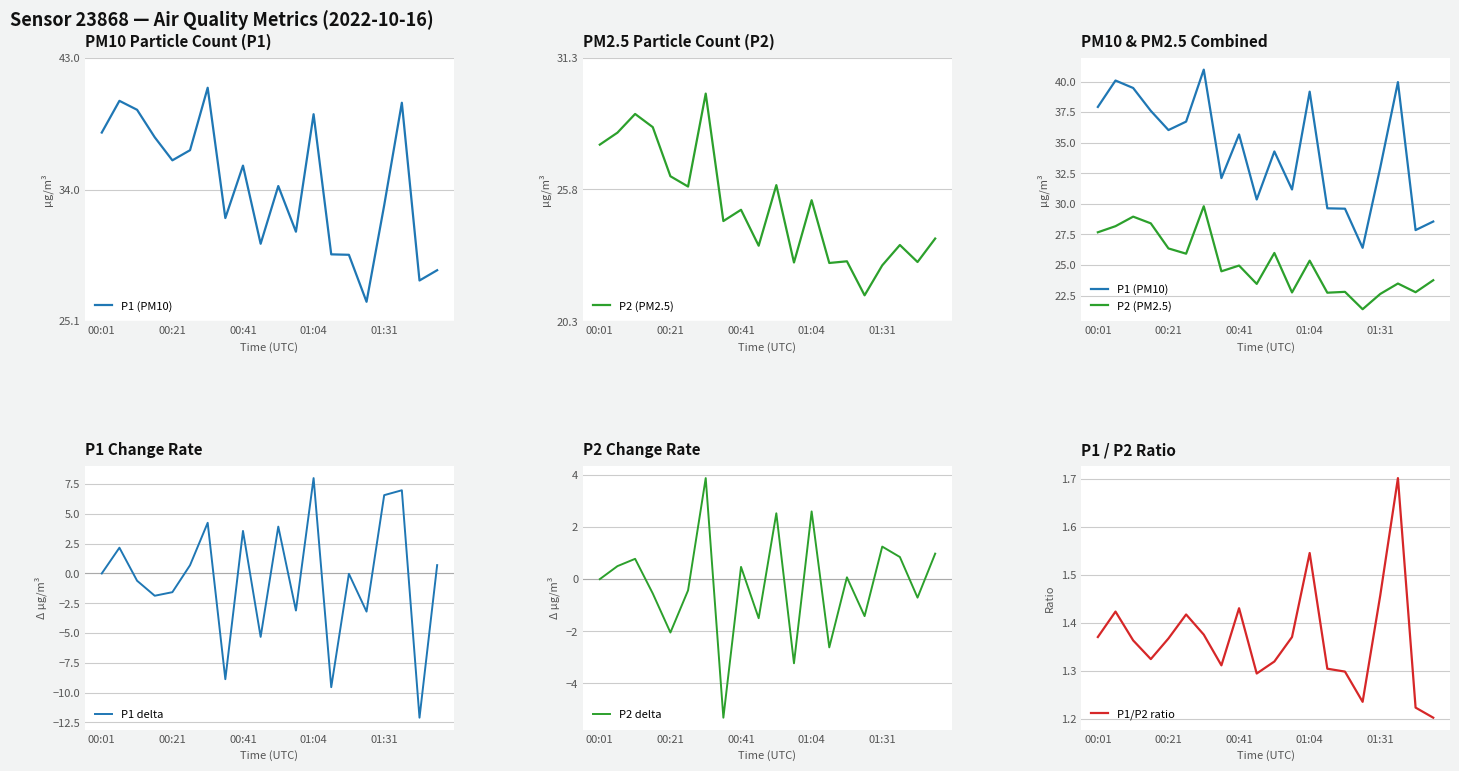

What is the average value of the P1 (PM10) series?

34.3